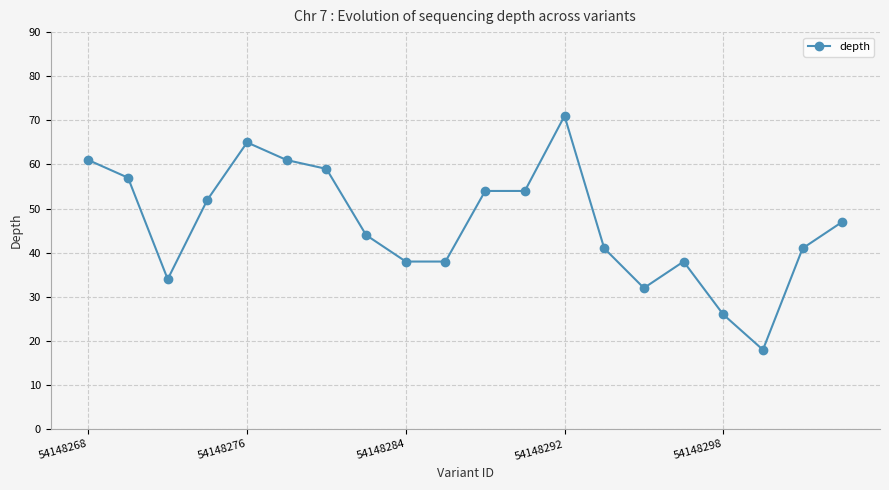

What is the maximum value shown in the chart?

71